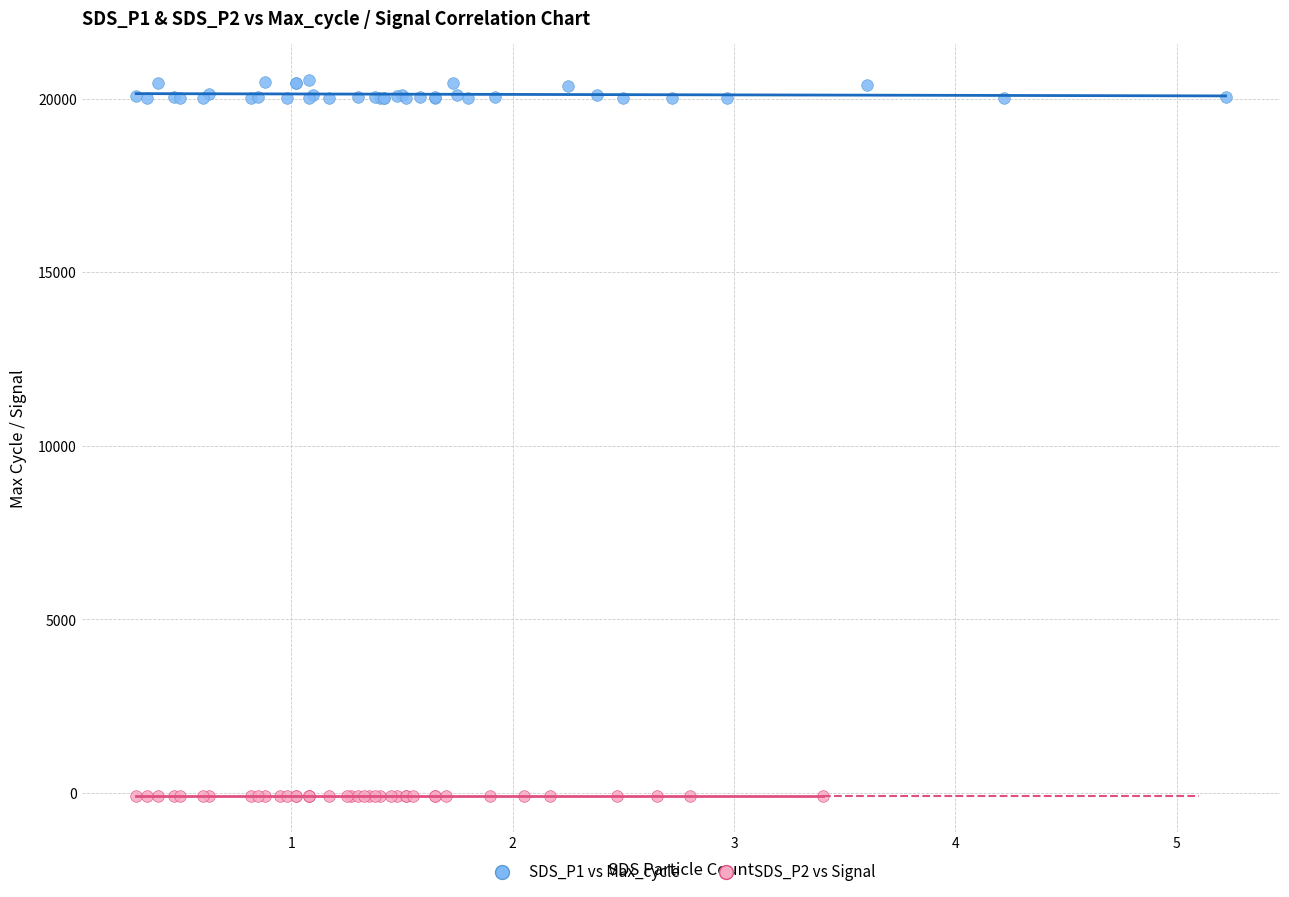

Which series has the largest Y range (max minus min)?

SDS_P1 vs Max_cycle